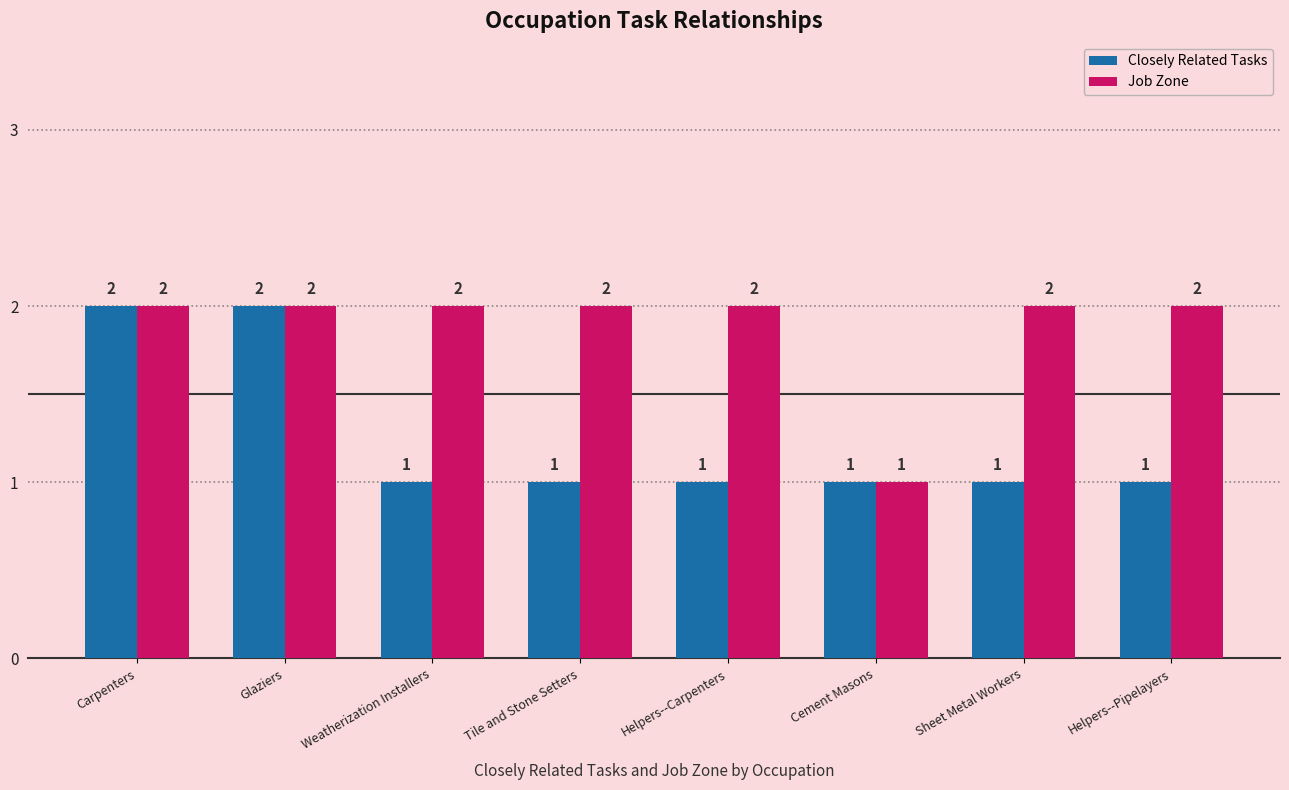

Rank the series by their average value, from lowest to highest.

Closely Related Tasks, Job Zone